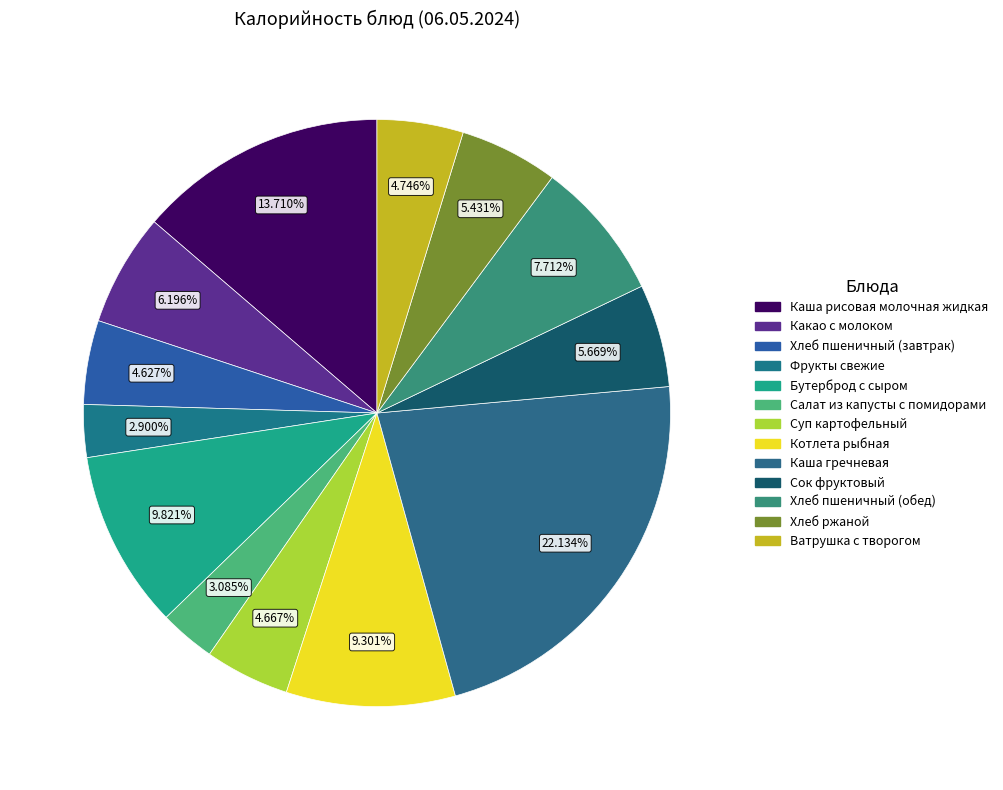

Rank the categories by value from lowest to highest.

Фрукты свежие, Салат из капусты с помидорами, Хлеб пшеничный (завтрак), Суп картофельный, Ватрушка с творогом, Хлеб ржаной, Сок фруктовый, Какао с молоком, Хлеб пшеничный (обед), Котлета рыбная, Бутерброд с сыром, Каша рисовая молочная жидкая, Каша гречневая